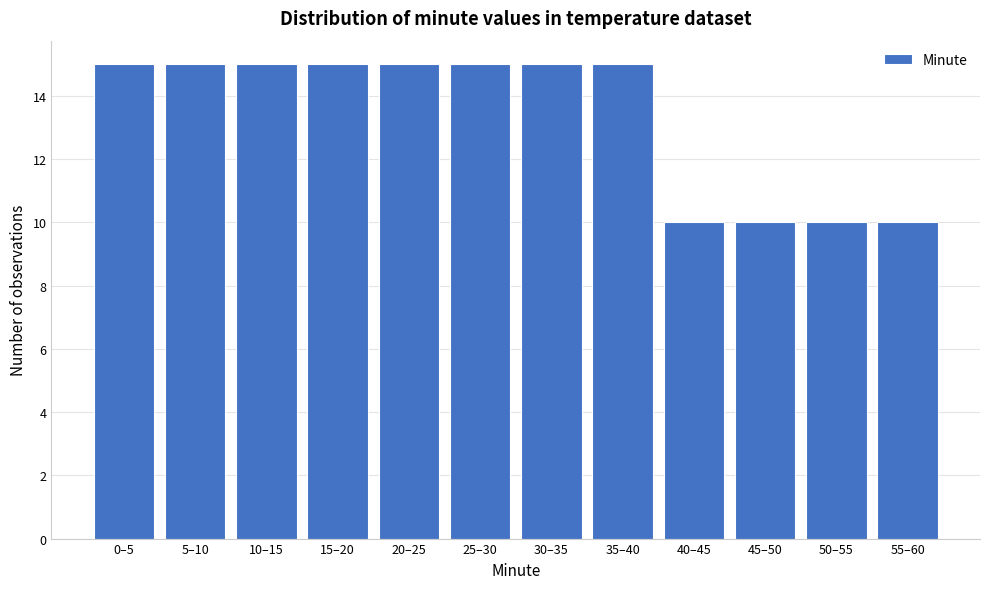

Reading right to left, transcribe all the data shown in this chart.

55–60=10	50–55=10	45–50=10	40–45=10	35–40=15	30–35=15	25–30=15	20–25=15	15–20=15	10–15=15	5–10=15	0–5=15